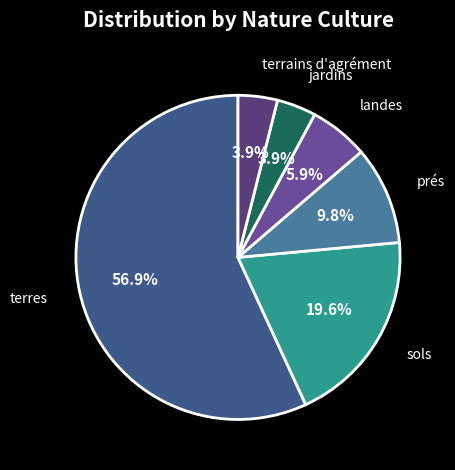

To the nearest percent, what percentage of the pie is sols?

20%